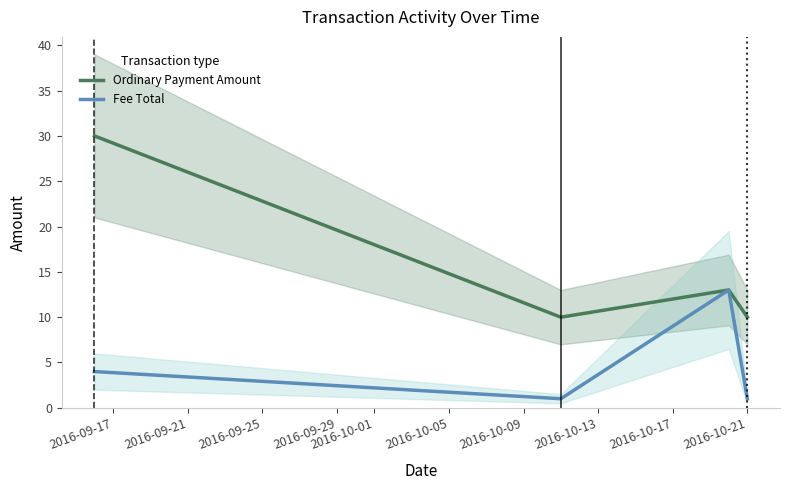

Is it true that Ordinary Payment Amount equals 17 at 2016-09-25?

False